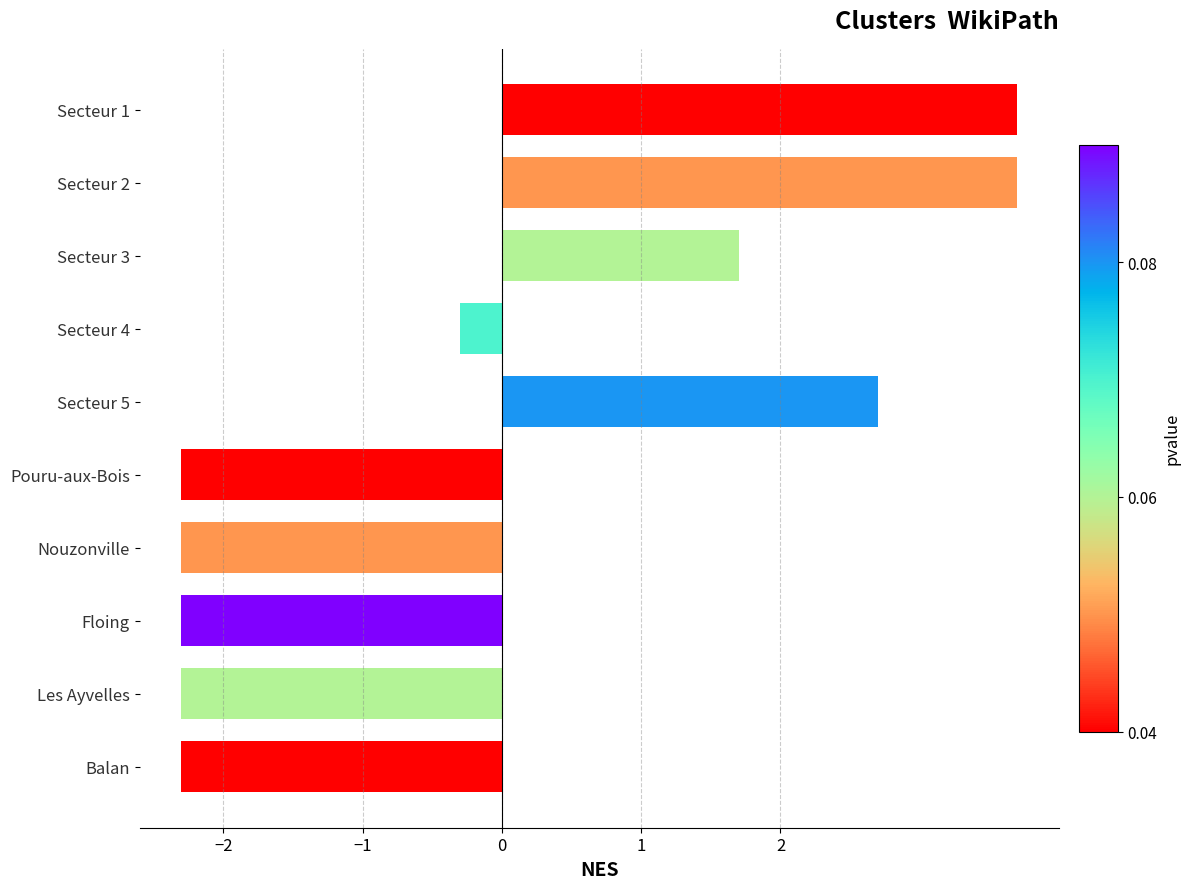

At which label is the value closest to 0?

Secteur 4